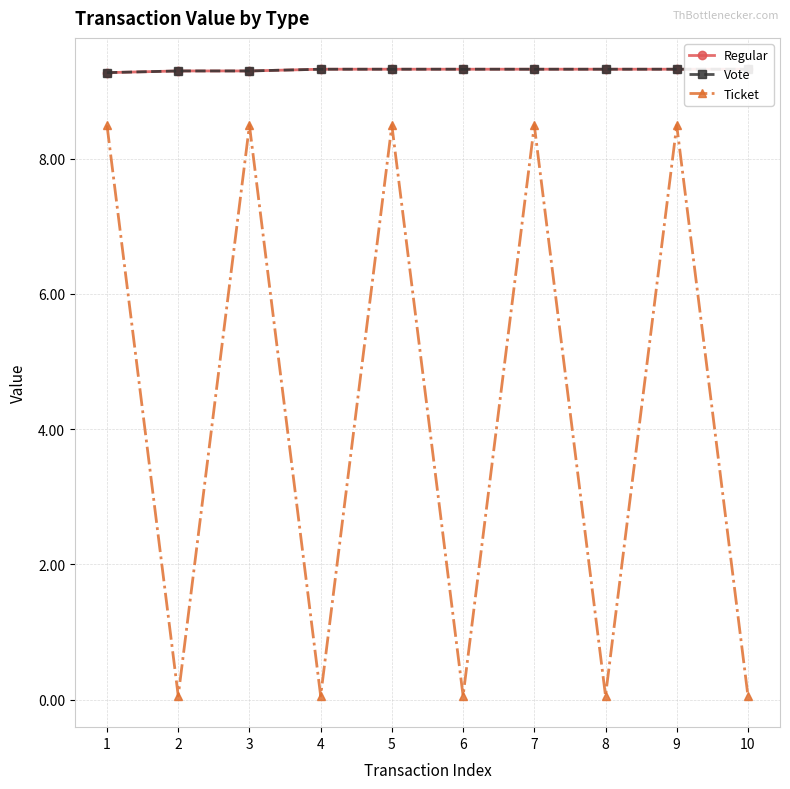

What is the total value across all series at 7?

27.1